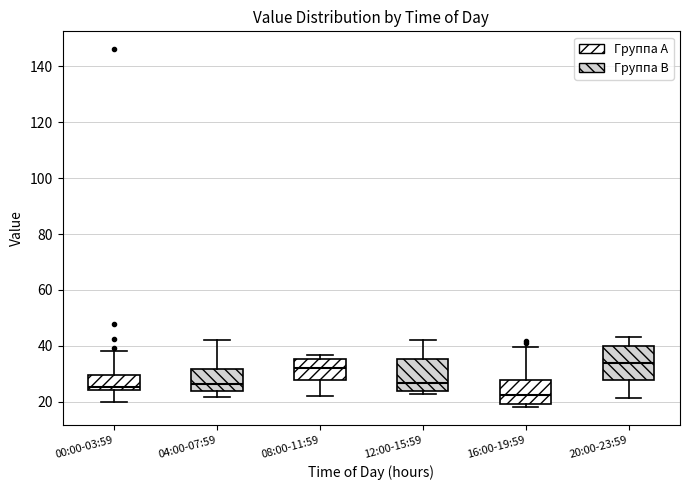

Reading left to right, transcribe this box plot: for each box, give where its median line is, the range the box spans, and where its two whiskers end, as read against the y-axis. The values are not printed on the chart, so give them approximately, as read against the axis.

00:00-03:59: median 26, box 24 to 30, whiskers 20 to 38
04:00-07:59: median 26, box 24 to 32, whiskers 22 to 42
08:00-11:59: median 32, box 28 to 36, whiskers 22 to 36 (just above the box's upper edge)
12:00-15:59: median 26, box 24 to 36, whiskers 24 (just below the box's lower edge) to 42
16:00-19:59: median 22, box 20 to 28, whiskers 18 to 40
20:00-23:59: median 34, box 28 to 40, whiskers 22 to 44